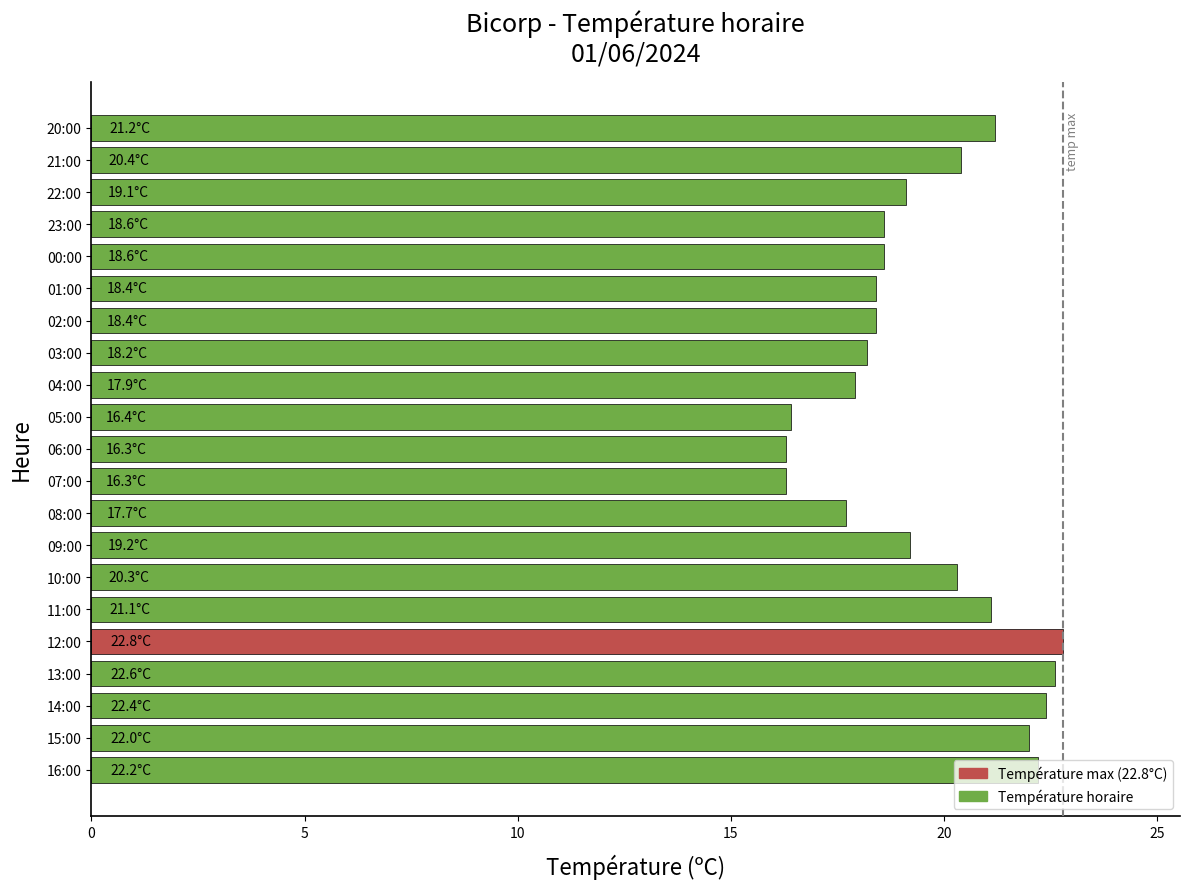

What is the greatest value displayed?

22.8